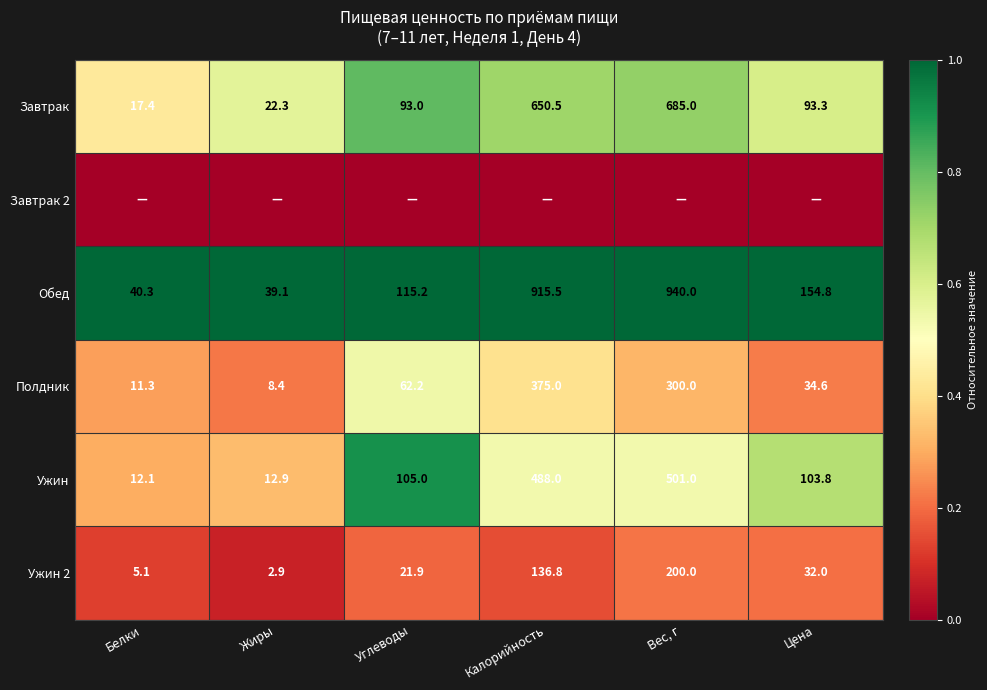

What is the difference between the maximum and minimum values in the Ужин series?

488.9